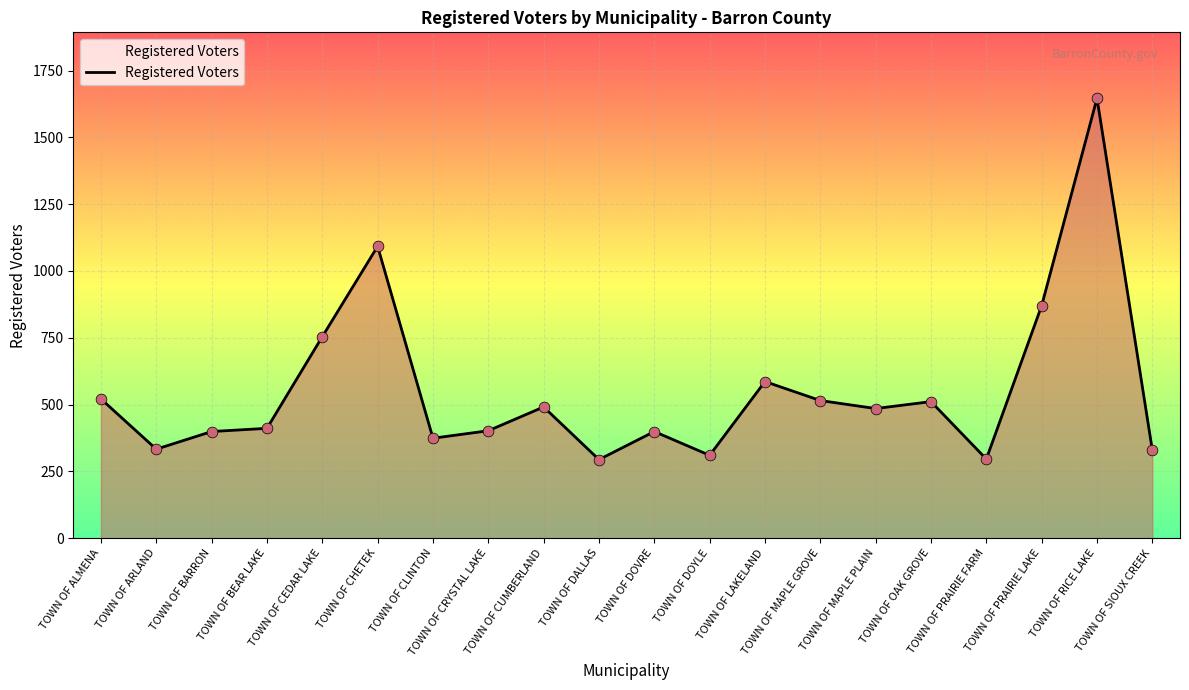

What is the change in value from TOWN OF BARRON to TOWN OF RICE LAKE?

+1247